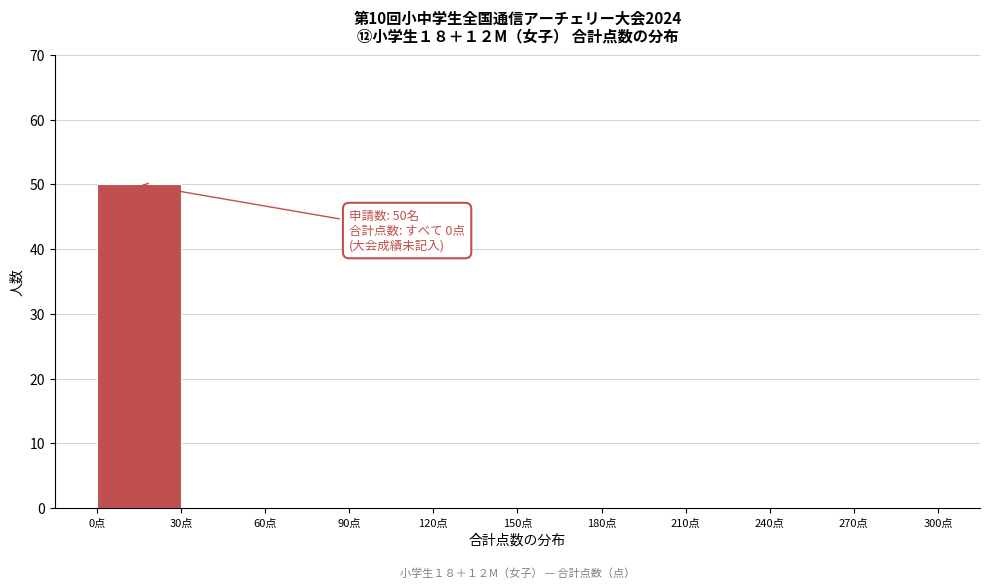

Over which range of the x-axis is the bar tallest?

0 to 30